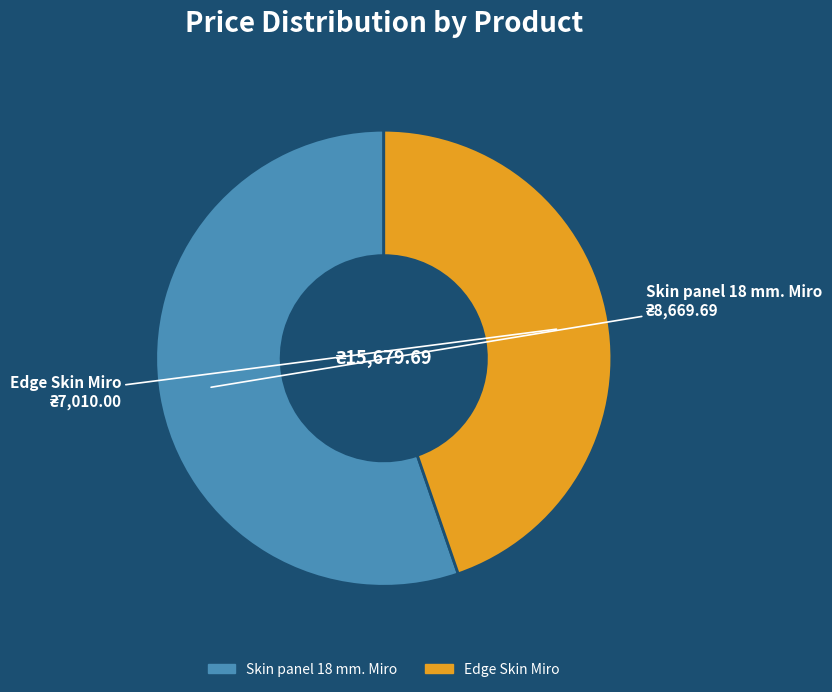

Is there a majority slice in this chart?

Yes